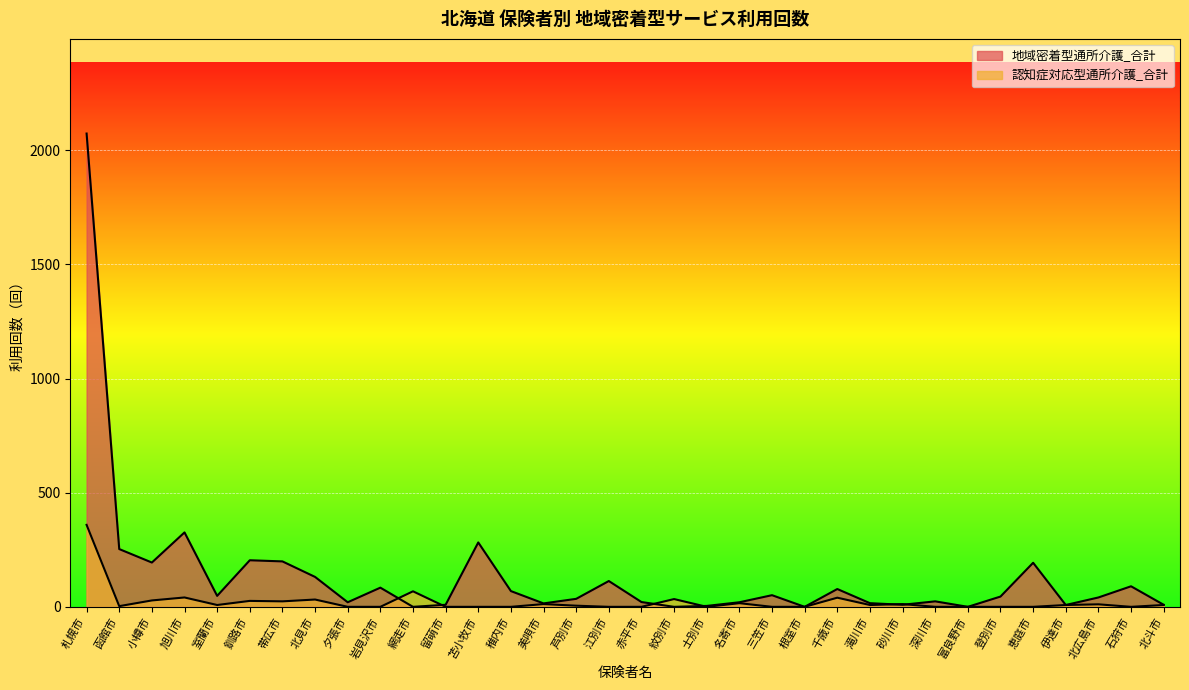

List the series in order of their peak value, lowest first.

認知症対応型通所介護_合計, 地域密着型通所介護_合計